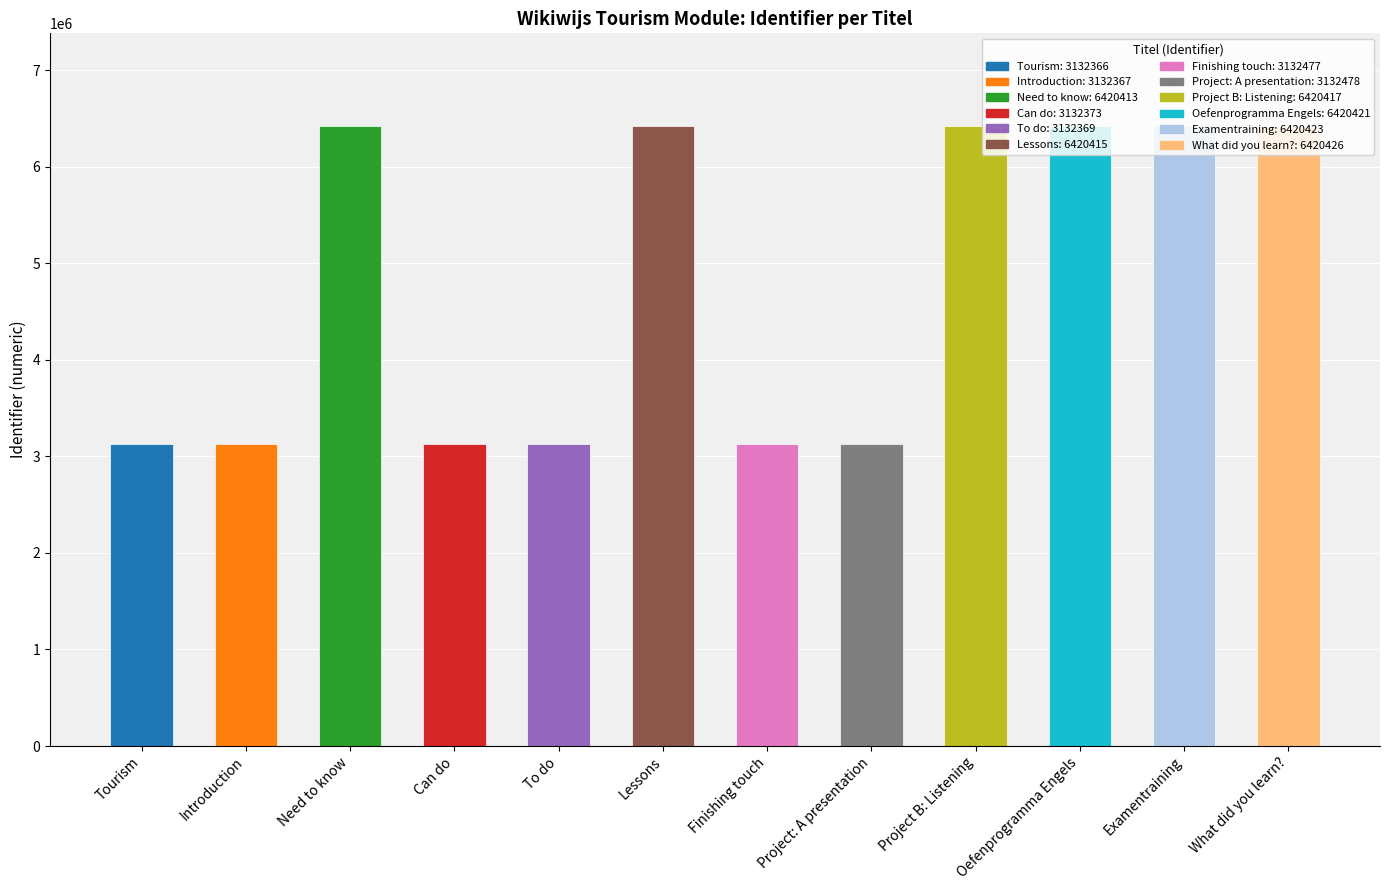

What position from the left is Tourism?

1